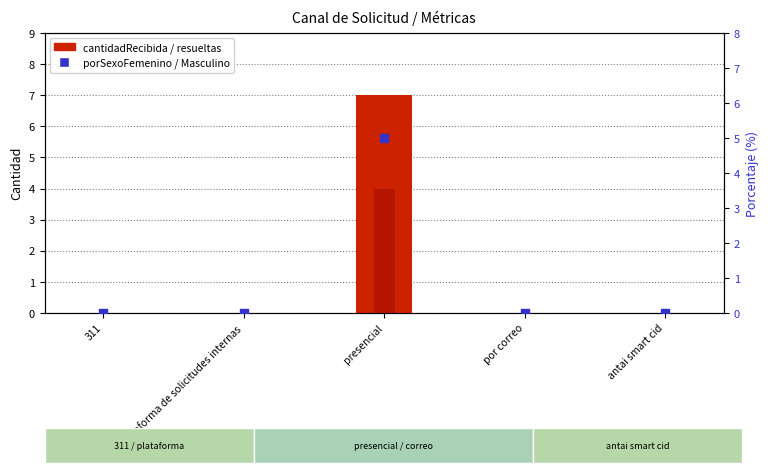

Which series has the largest Y range (max minus min)?

cantidadRecibida